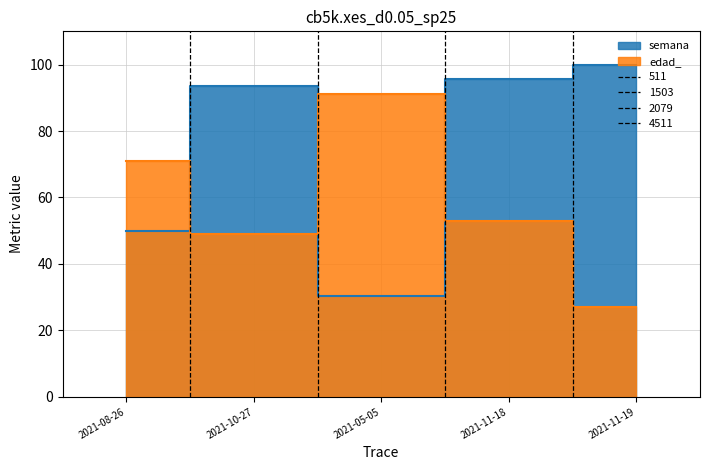

Count the number of categories in the chart.

5